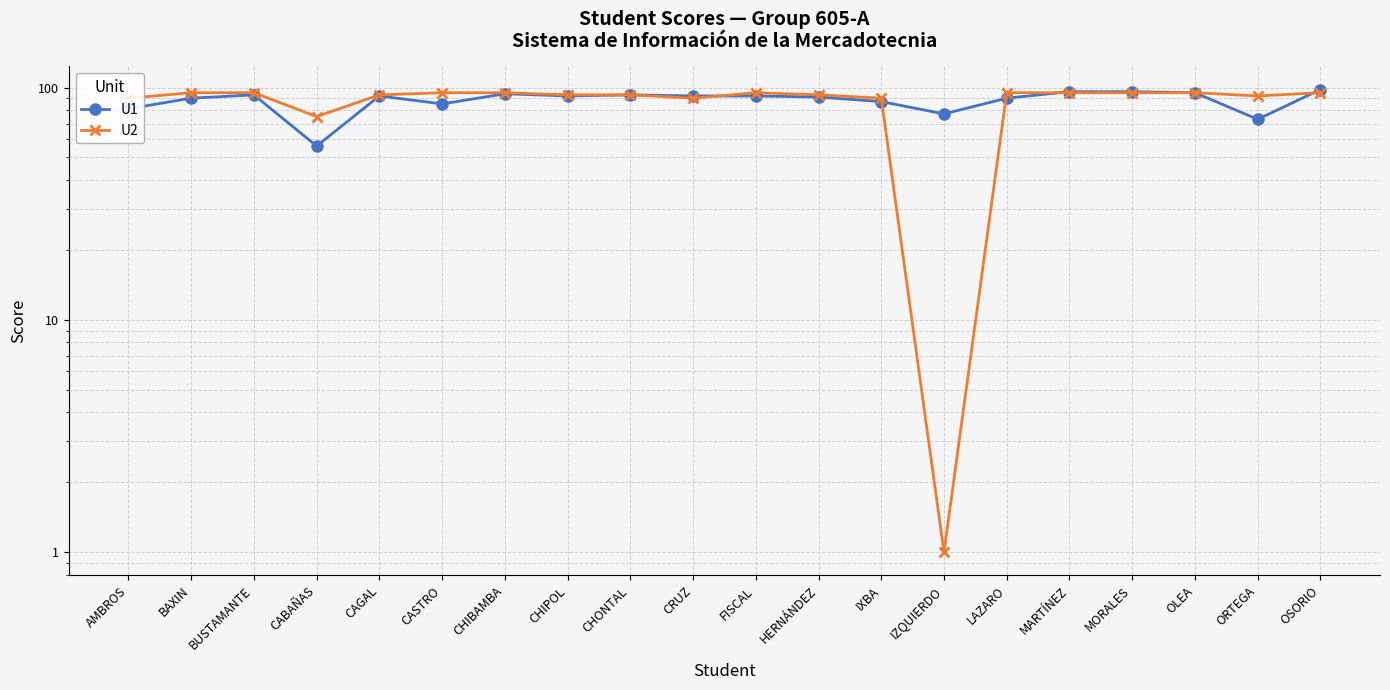

Which series has the widest spread of values?

U2